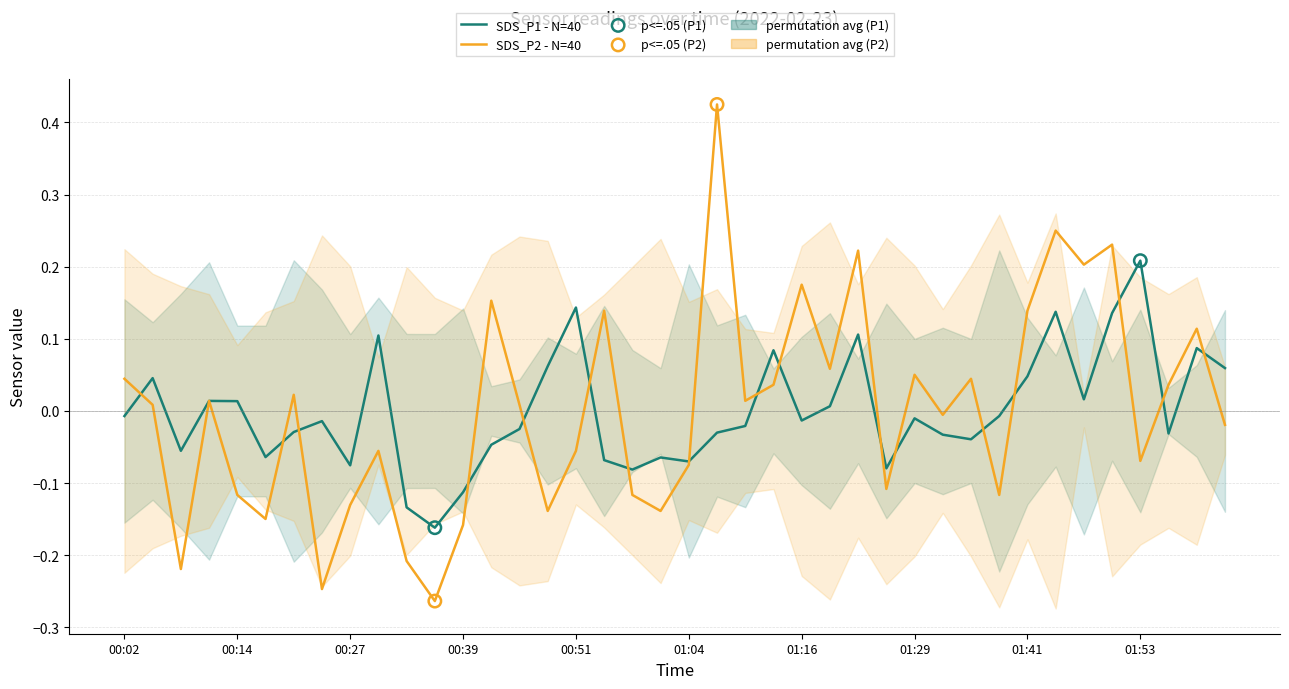

At which category is the sum across all series the highest?

01:07